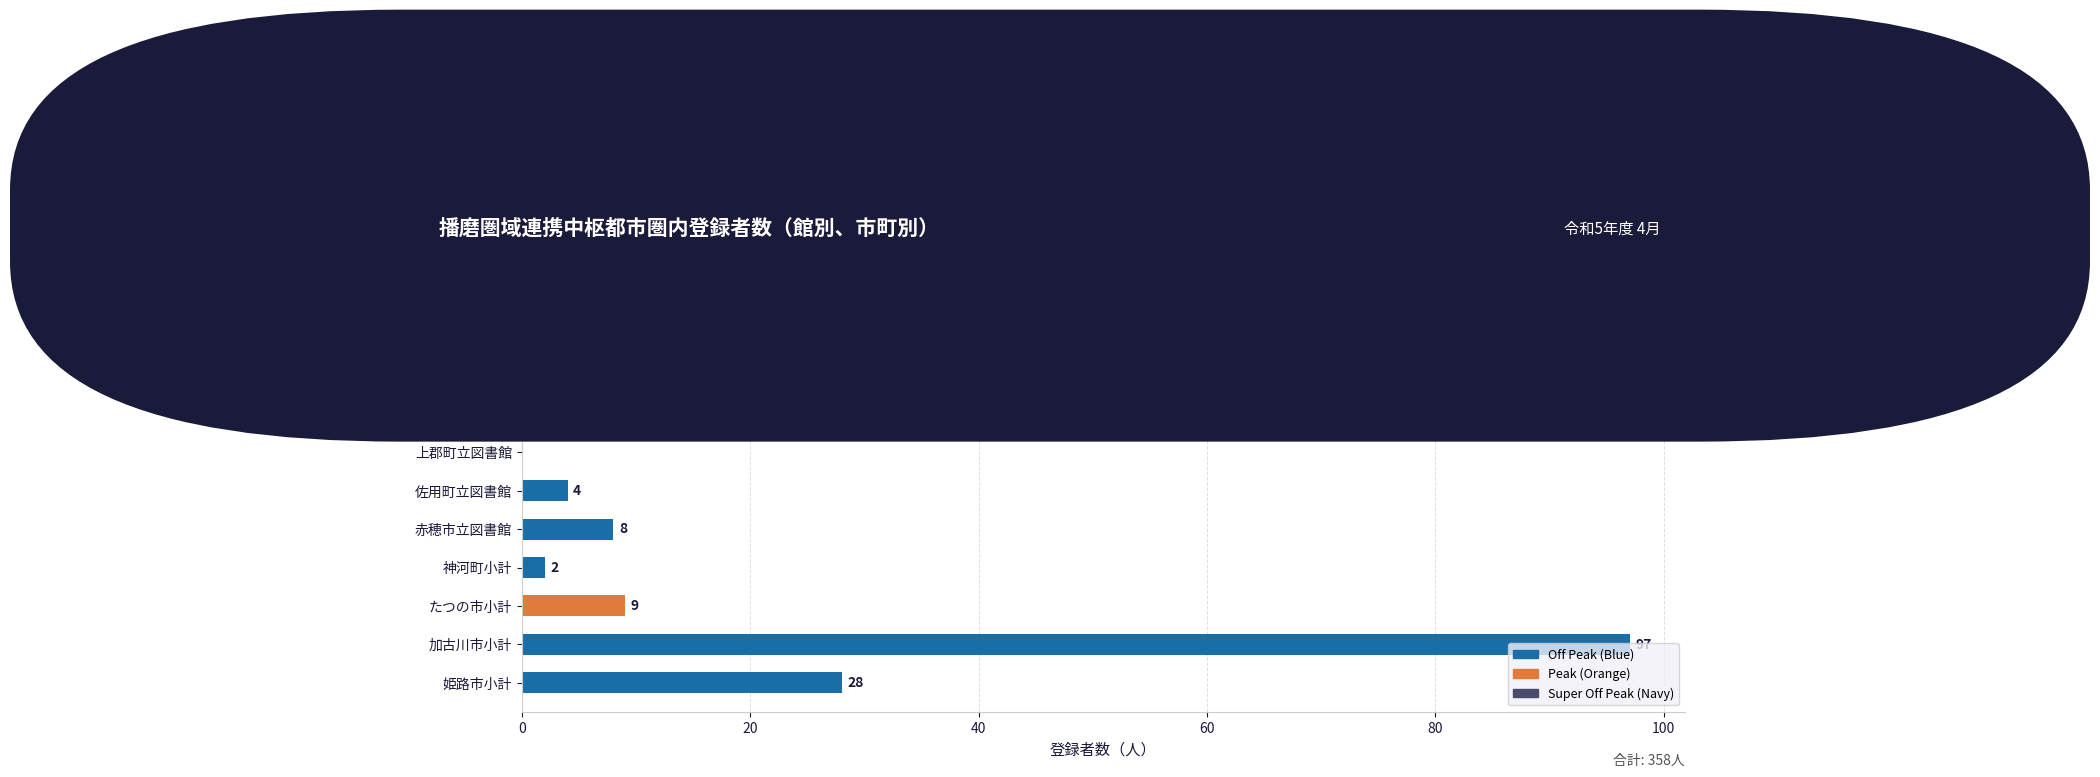

What is the change in value from 赤穂市立図書館 to 太子町立図書館?

+18